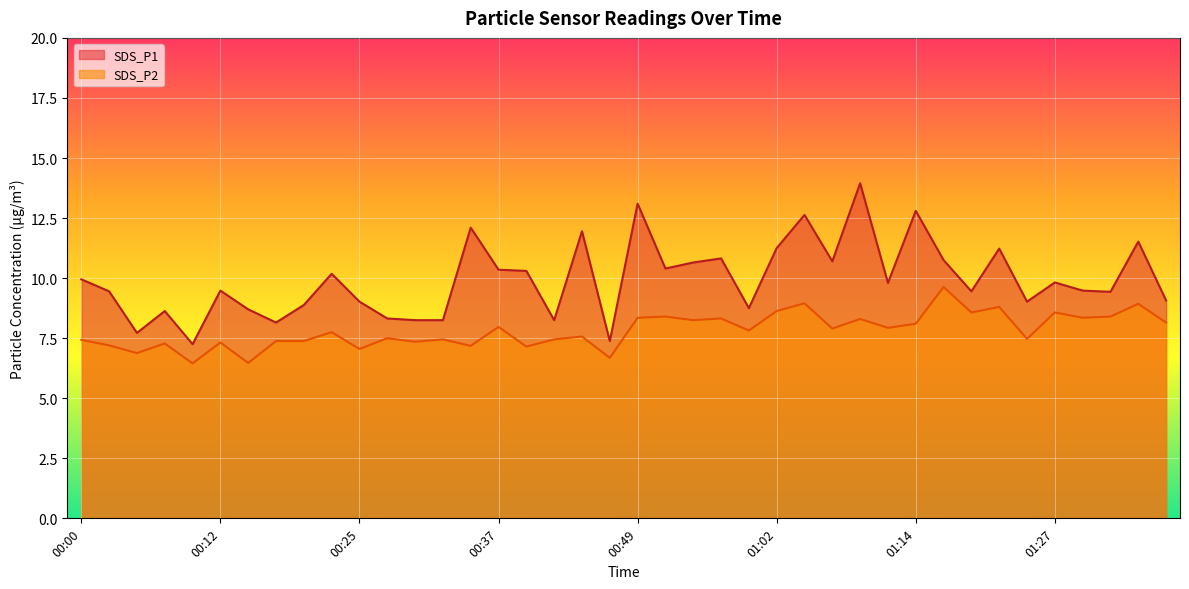

Reading left to right, extract all data points from this chart.

SDS_P1: 9.9	9.4	7.7	8.6	7.2	9.5	8.7	8.2	8.9	10.2	9.0	8.3	8.2	8.2	12.1	10.3	10.3	8.2	11.9	7.4	13.1	10.4	10.7	10.8	8.8	11.2	12.6	10.7	13.9	9.8	12.8	10.8	9.4	11.2	9.0	9.8	9.5	9.4	11.5	9.1
SDS_P2: 7.4	7.2	6.9	7.3	6.5	7.3	6.5	7.4	7.4	7.8	7.0	7.5	7.3	7.5	7.2	8.0	7.2	7.5	7.6	6.7	8.3	8.4	8.2	8.3	7.8	8.6	8.9	7.9	8.3	7.9	8.1	9.6	8.6	8.8	7.5	8.6	8.3	8.4	8.9	8.2